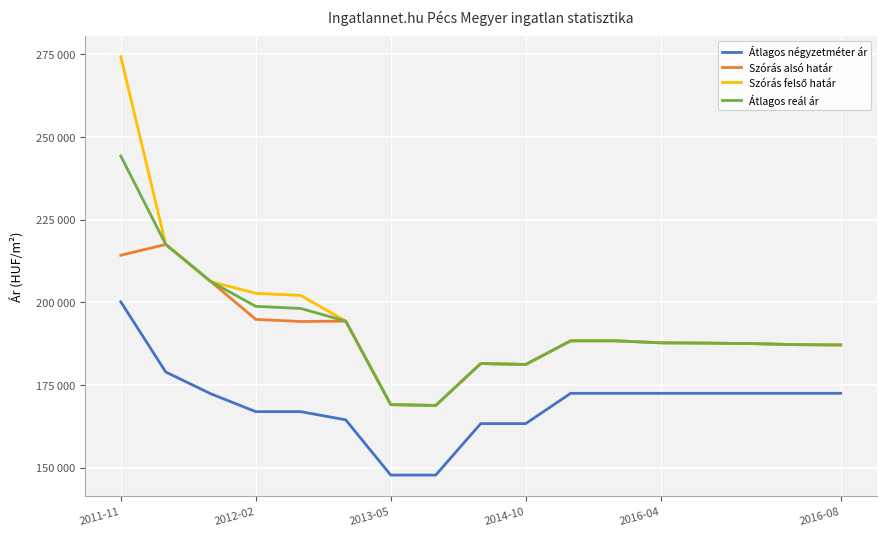

Does the chart have visible grid lines?

Yes